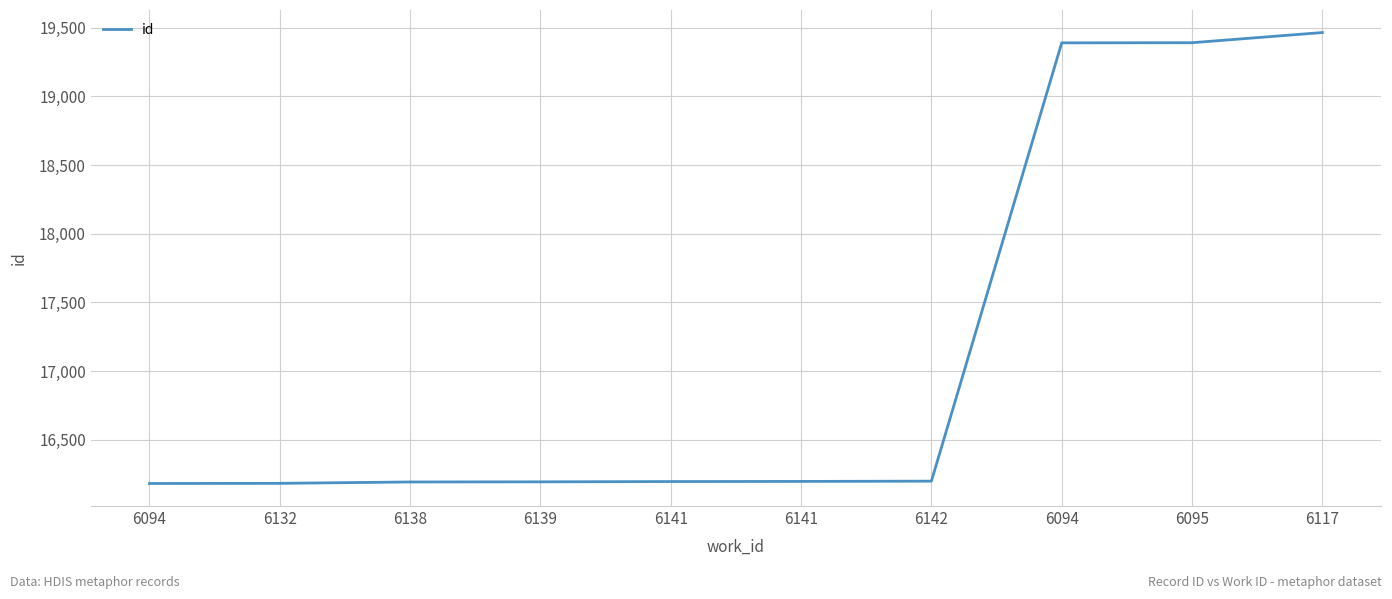

Does the chart have visible grid lines?

Yes